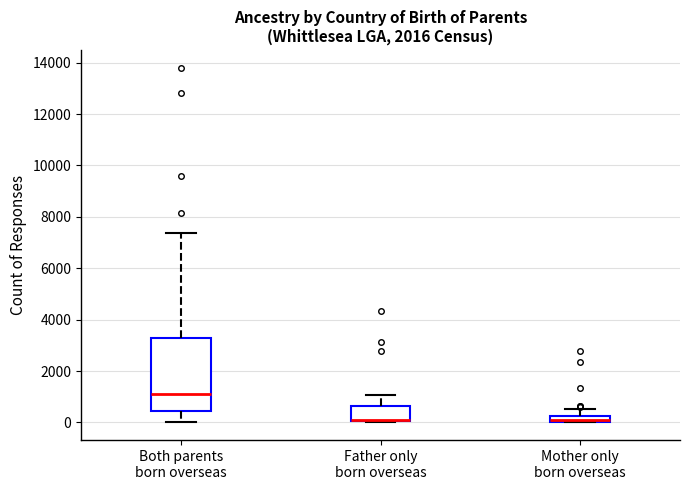

Where does the upper whisker of the box for Mother only born overseas end on the y-axis? The values are not printed on the chart, so give them approximately, as read against the axis.

600